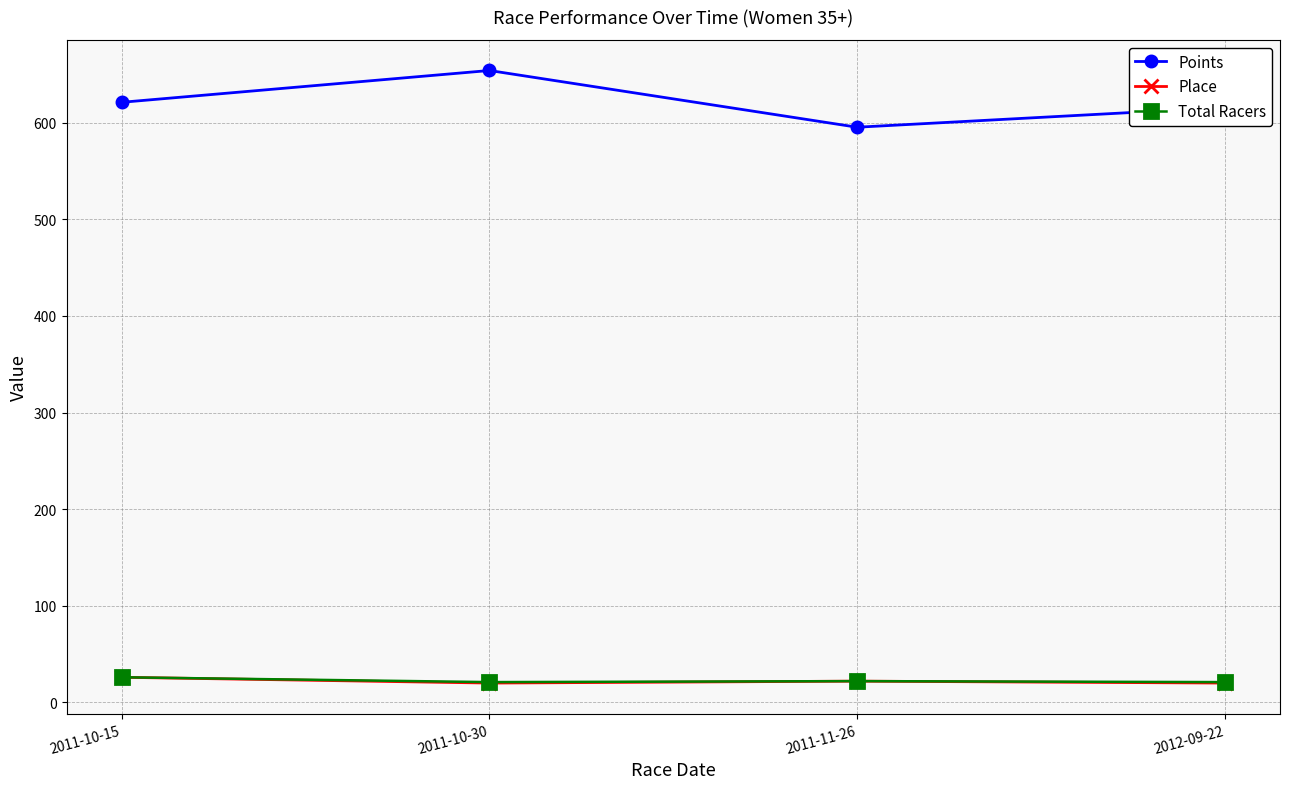

True or false: Points and Place intersect in this chart.

False